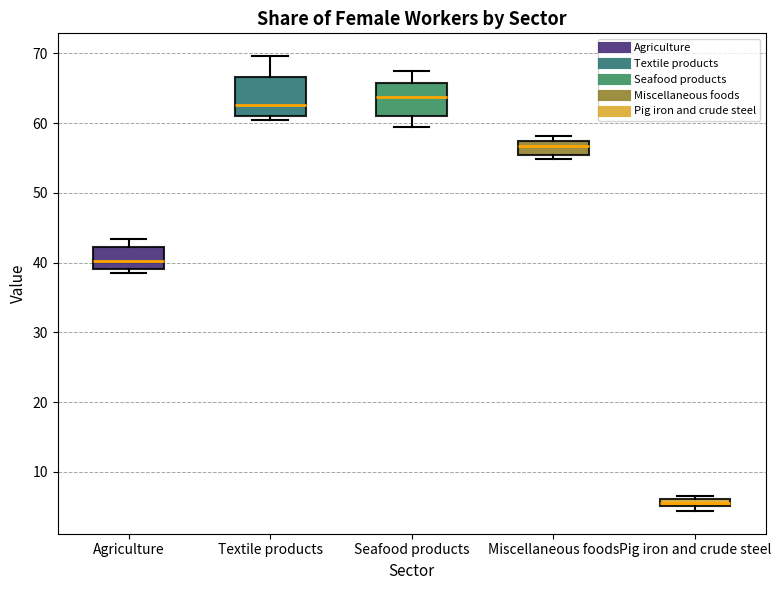

Which box's median line is the highest?

Seafood products